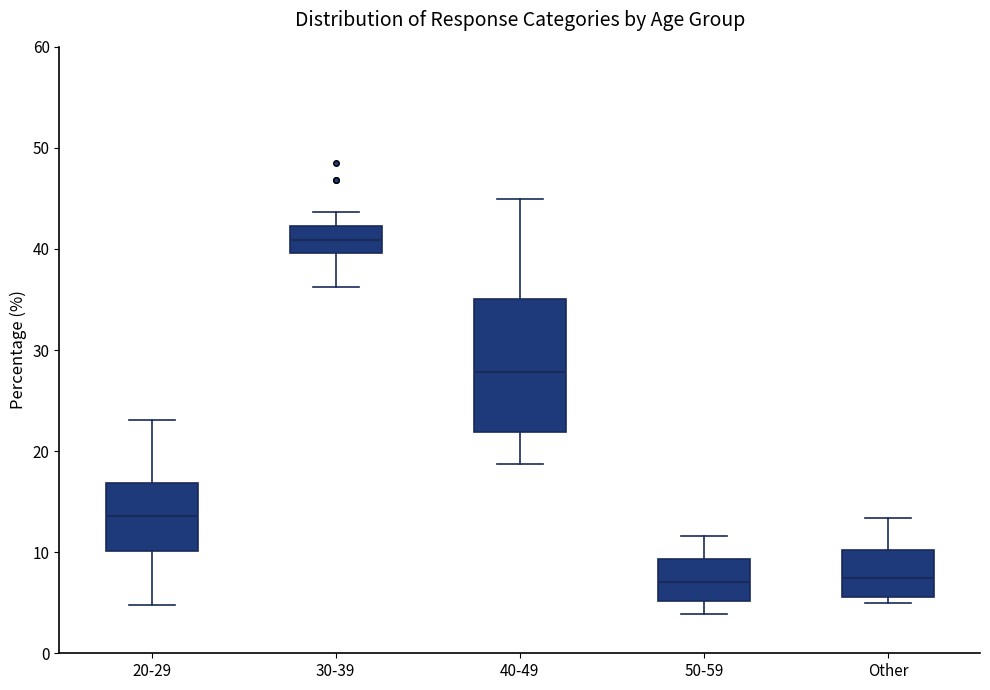

Reading left to right, read every box against the y-axis: the position of its median line, the range the box covers, and the ends of its whiskers. The values are not printed on the chart, so give them approximately, as read against the axis.

20-29: median 14, box 10 to 17, whiskers 5 to 23
30-39: median 41, box 40 to 42, whiskers 36 to 44
40-49: median 28, box 22 to 35, whiskers 19 to 45
50-59: median 7, box 5 to 9, whiskers 4 to 12
Other: median 7, box 6 to 10, whiskers 5 to 13